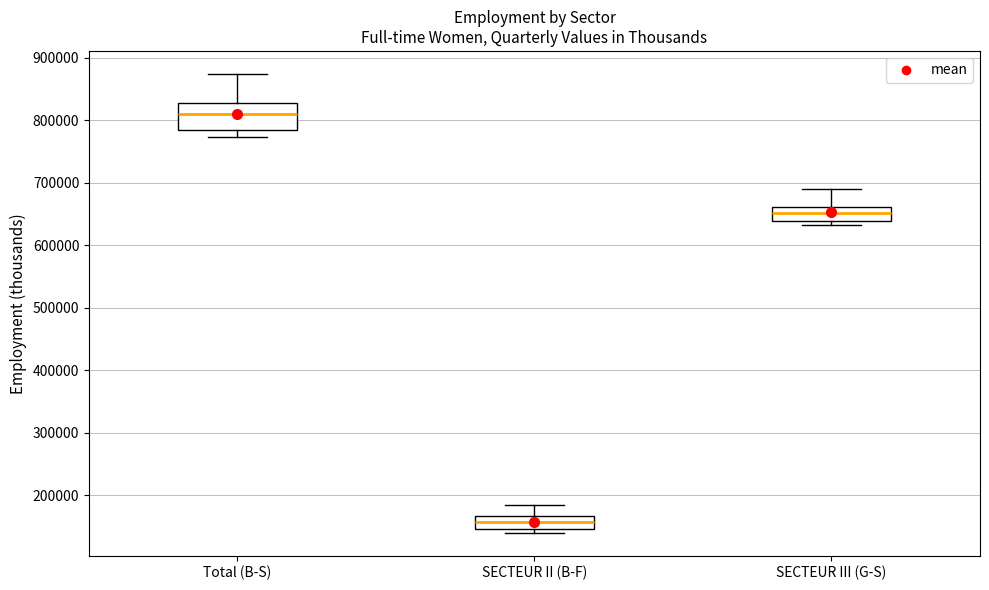

Reading left to right, transcribe this box plot: for each box, give where its median line is, the range the box spans, and where its two whiskers end, as read against the y-axis. The values are not printed on the chart, so give them approximately, as read against the axis.

Total (B-S): median 810000, box 790000 to 830000, whiskers 770000 to 870000
SECTEUR II (B-F): median 160000, box 150000 to 170000, whiskers 140000 to 180000
SECTEUR III (G-S): median 650000, box 640000 to 660000, whiskers 630000 to 690000